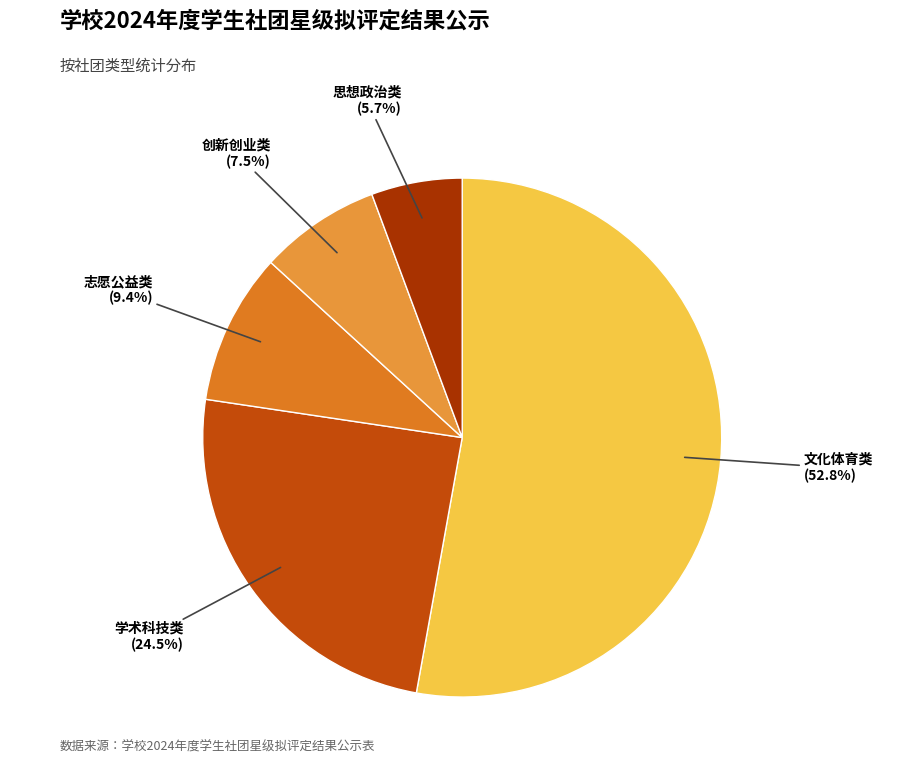

To the nearest percent, what portion does 文化体育类 represent?

53%